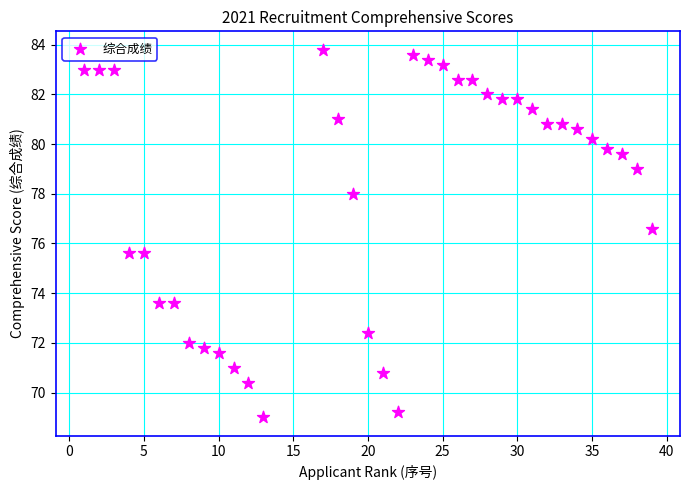

What is the range of Y values (max minus min)?

14.8